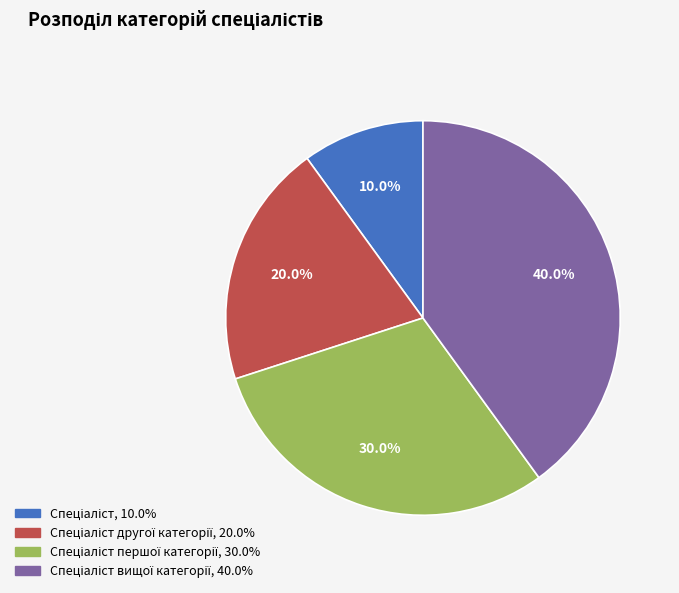

Is there any slice that represents more than half of the pie?

No